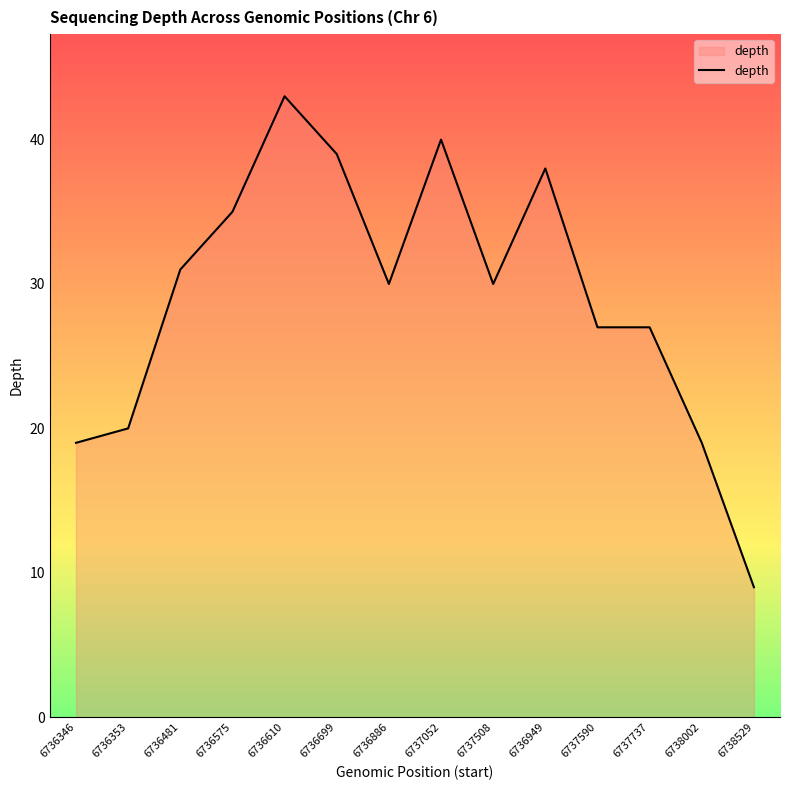

Reading left to right, transcribe all the data shown in this chart.

19	20	31	35	43	39	30	40	30	38	27	27	19	9